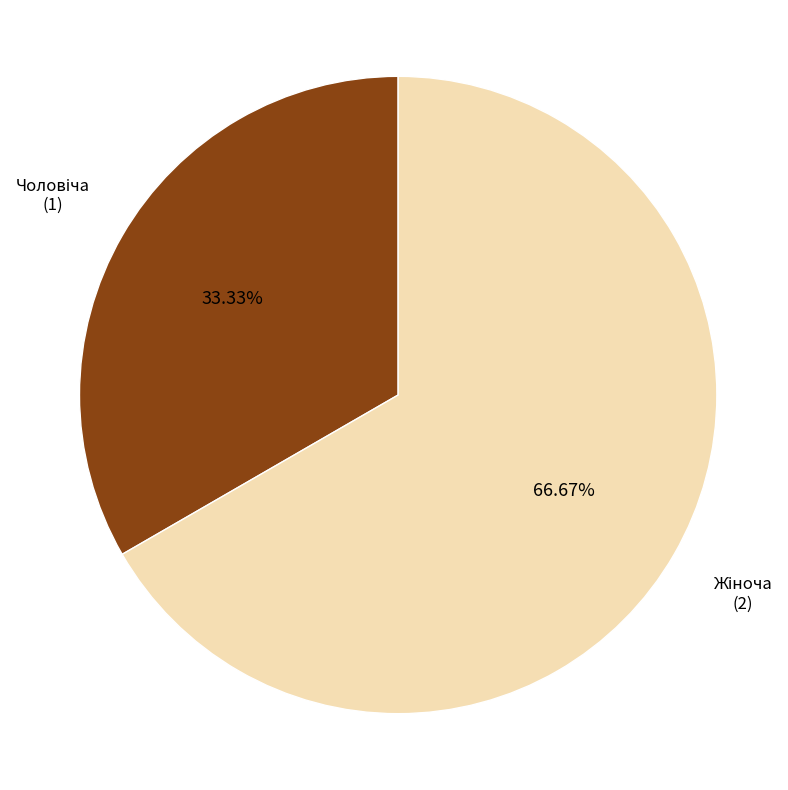

How many slices are in this pie chart?

2